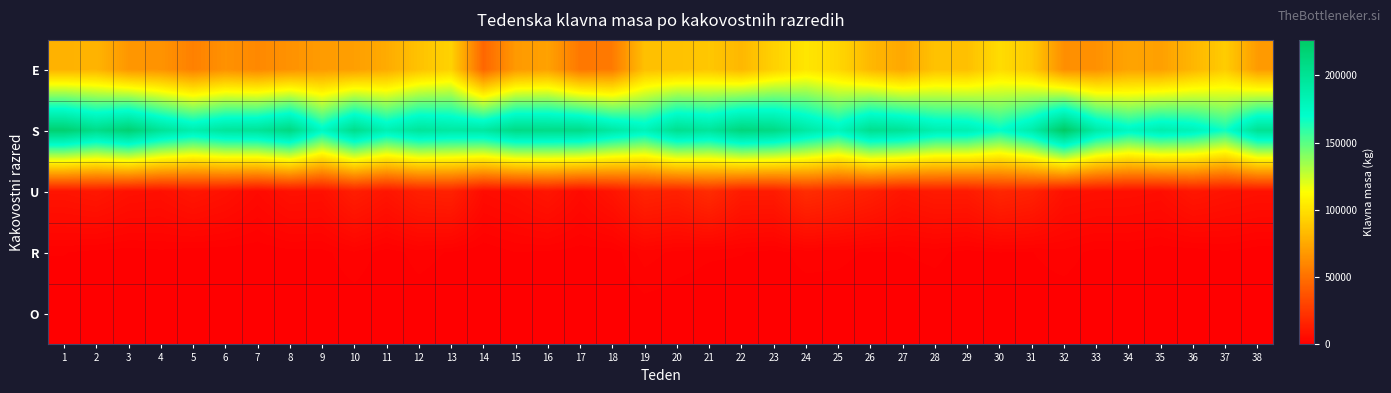

At which category is the sum across all series the highest?

24